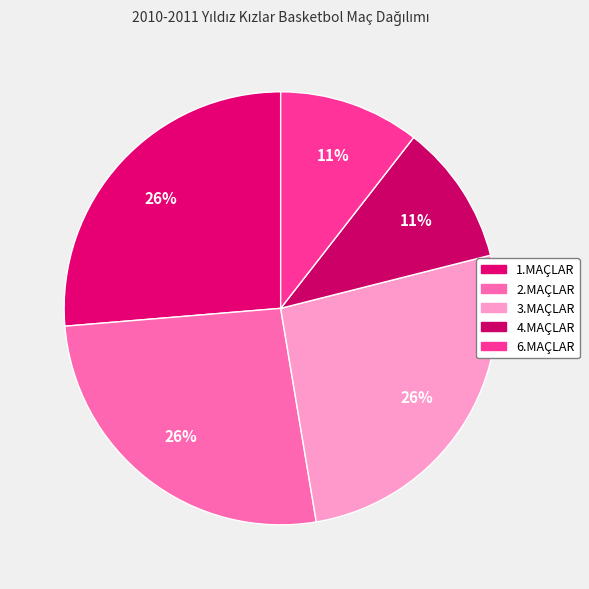

How many slices are in this pie chart?

5